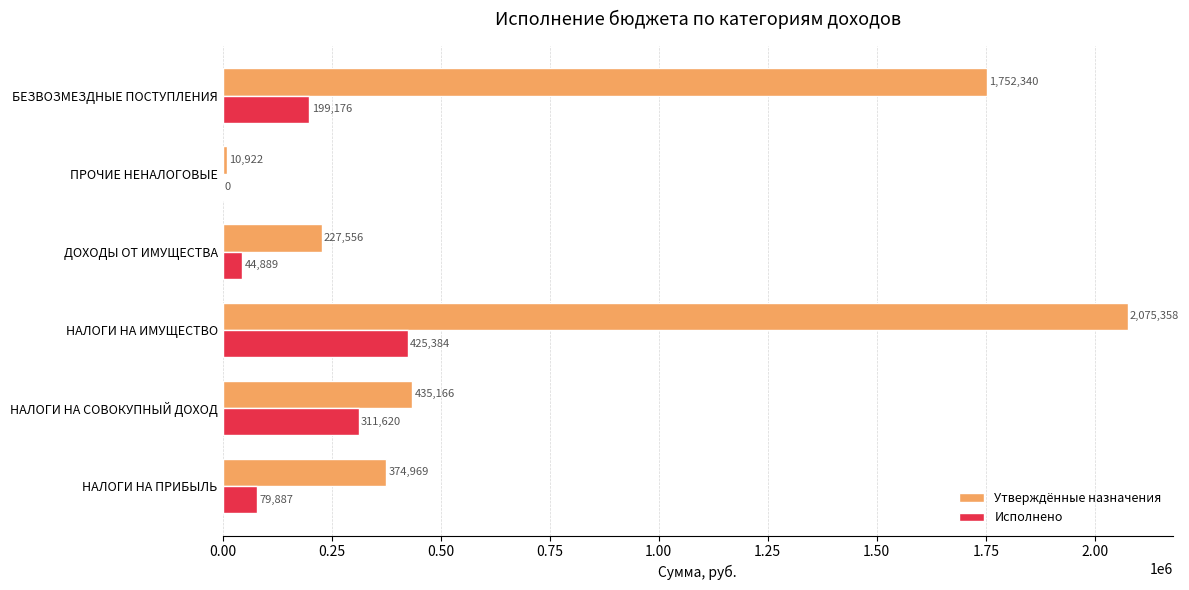

At which label is Утверждённые назначения closest to 1043140?

НАЛОГИ НА СОВОКУПНЫЙ ДОХОД